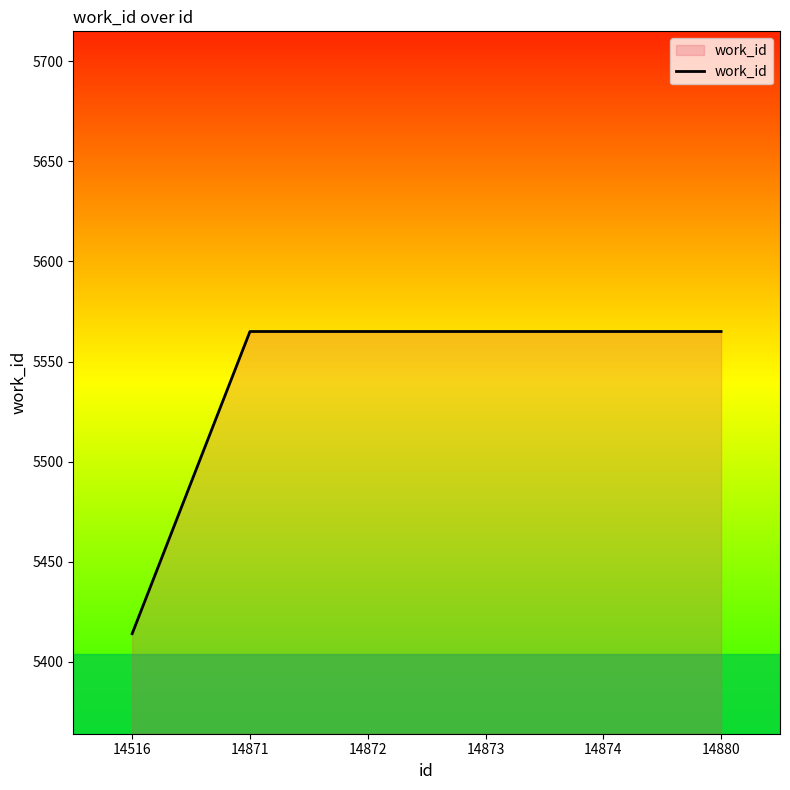

How many series are shown in this chart?

1